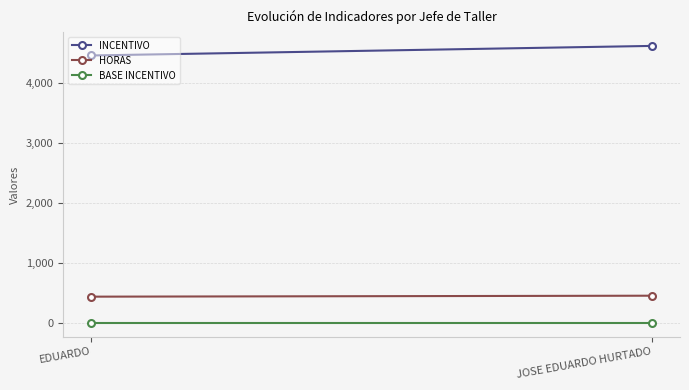

Where is BASE INCENTIVO nearest to the value 10?

EDUARDO